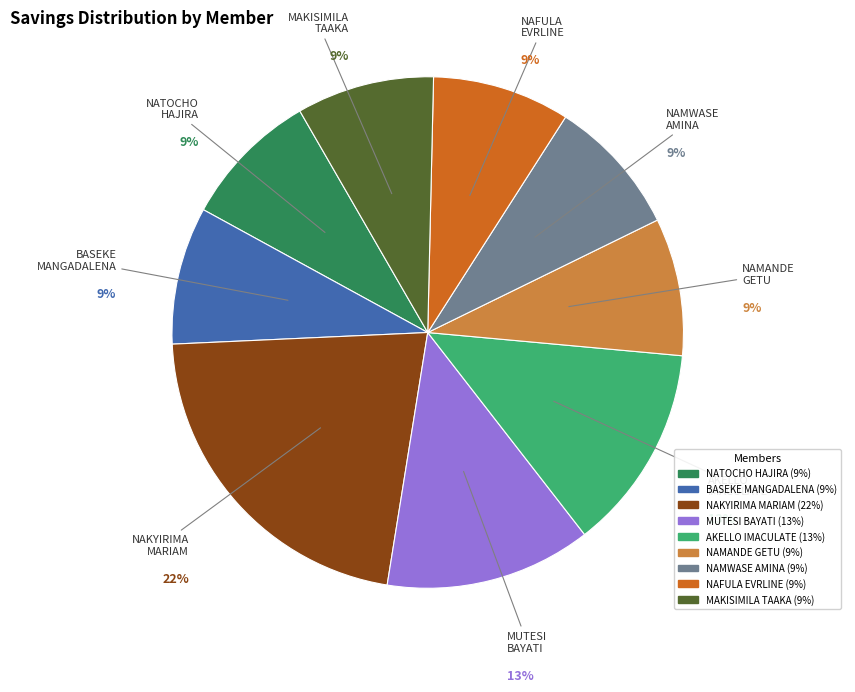

To the nearest percent, what is the average slice percentage?

11%